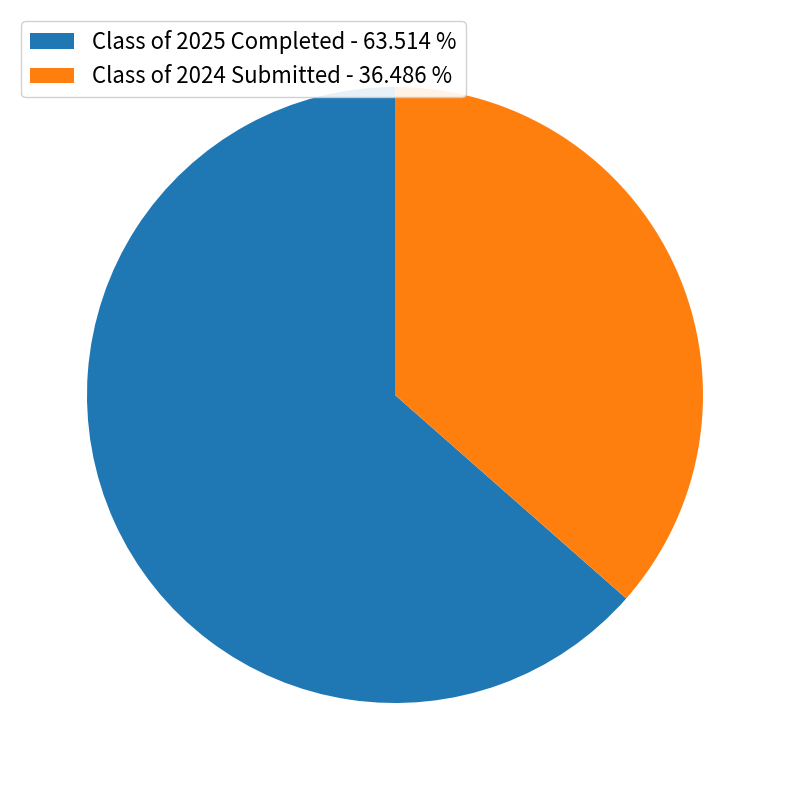

Is the sum of Class of 2025 Completed - 63.514 % and Class of 2024 Submitted - 36.486 % greater than half?

Yes